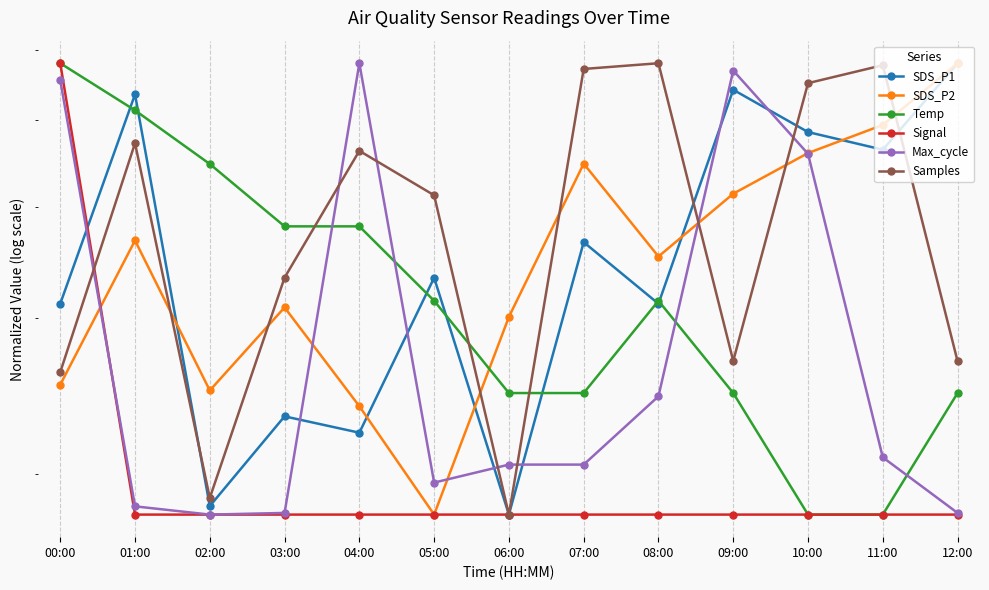

Which category has the lowest value in the SDS_P1 series?

06:00